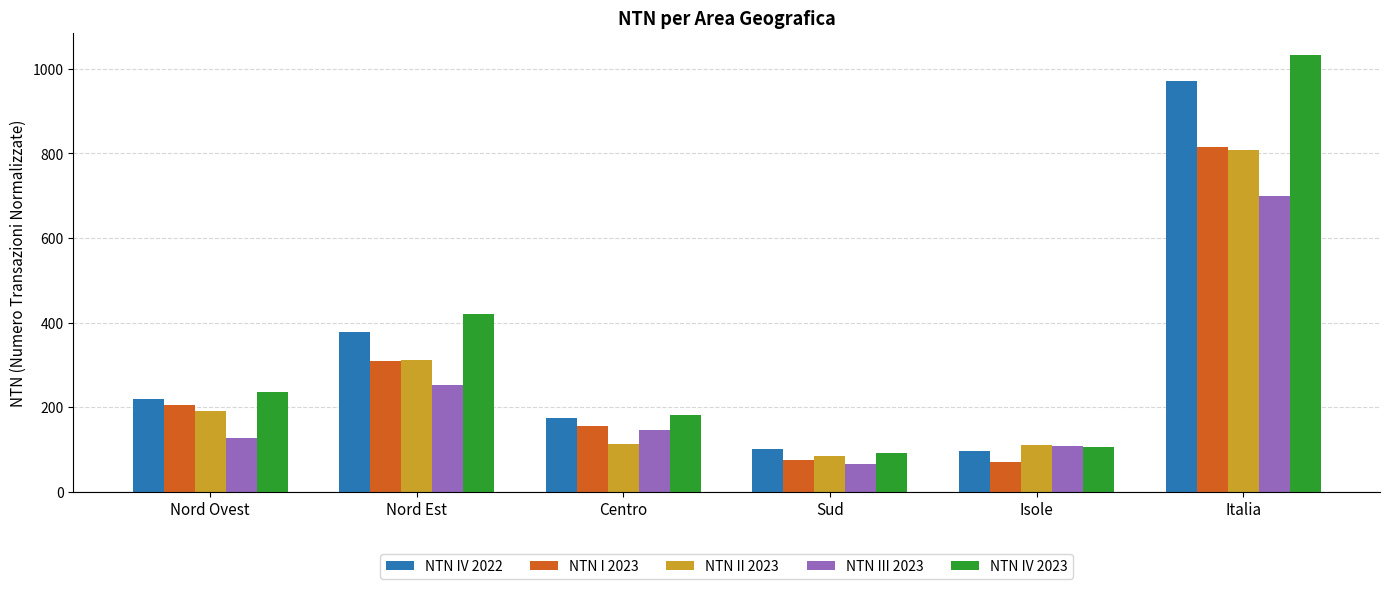

What position from the left is Nord Est?

2